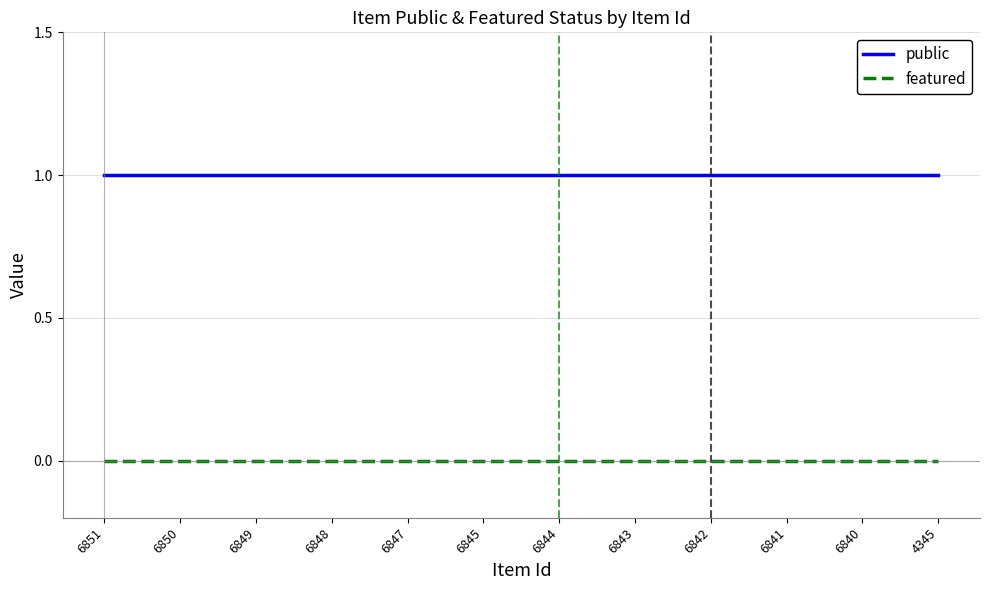

True or false: public and featured intersect in this chart.

False